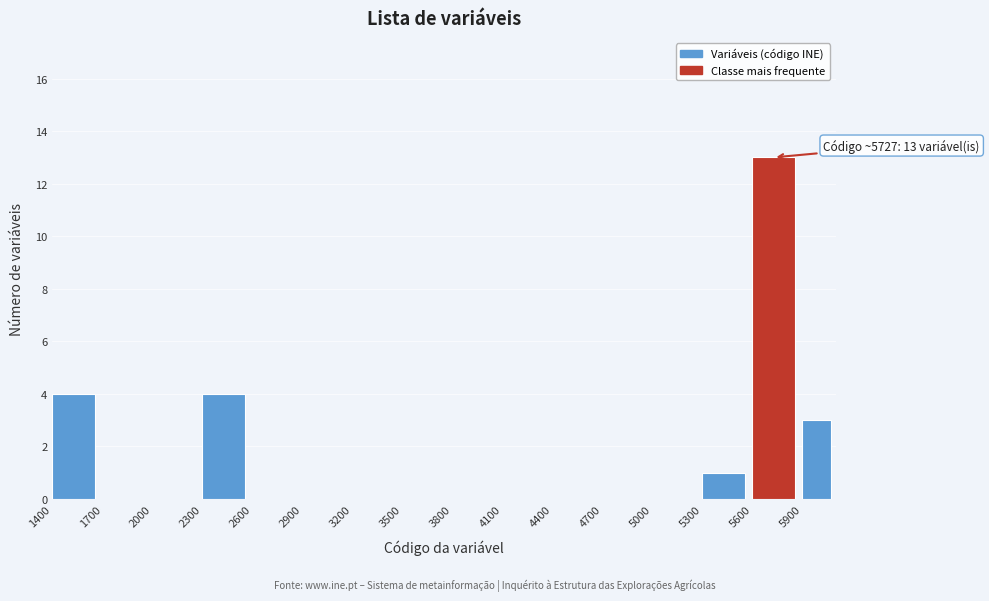

Which range on the x-axis has the tallest bar?

5600 to 5900